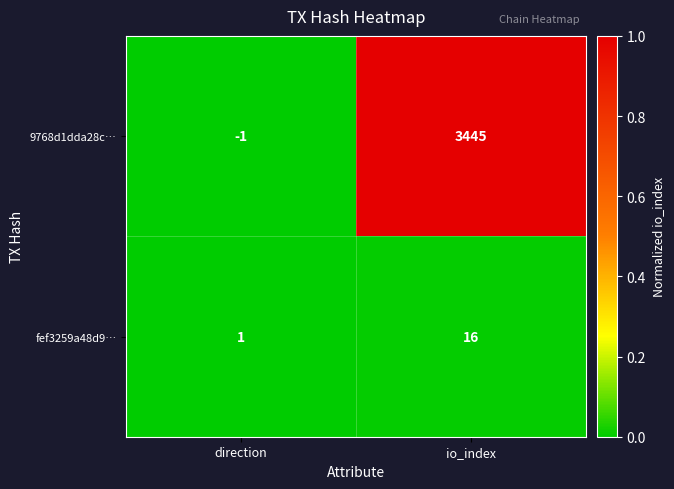

Reading left to right, transcribe all the data shown in this chart.

9768d1dda28c…: -1	3445
fef3259a48d9…: 1	16